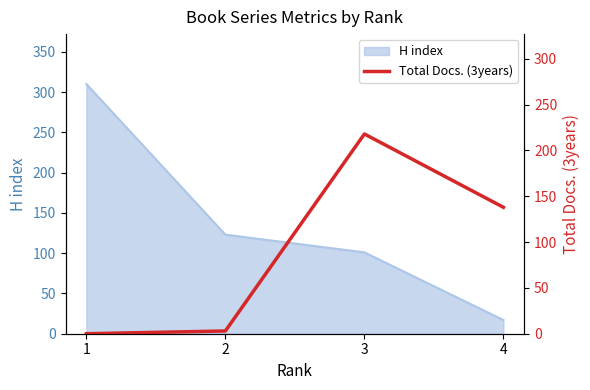

Where is the data nearest to the value 109?

4